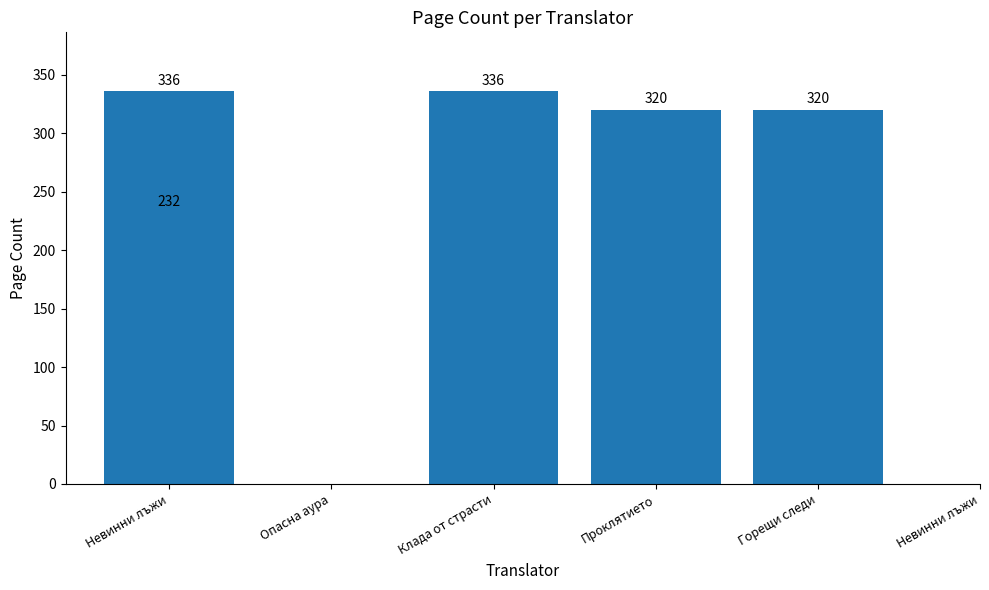

What is the greatest value displayed?

336